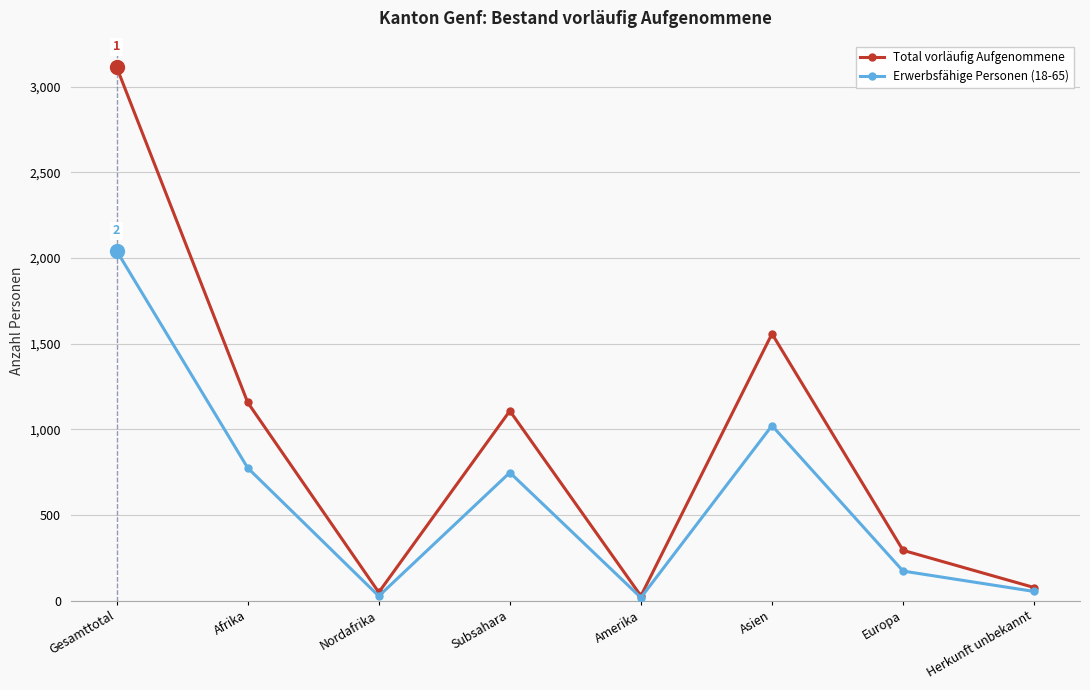

What is the total value across all series at Subsahara?

1856